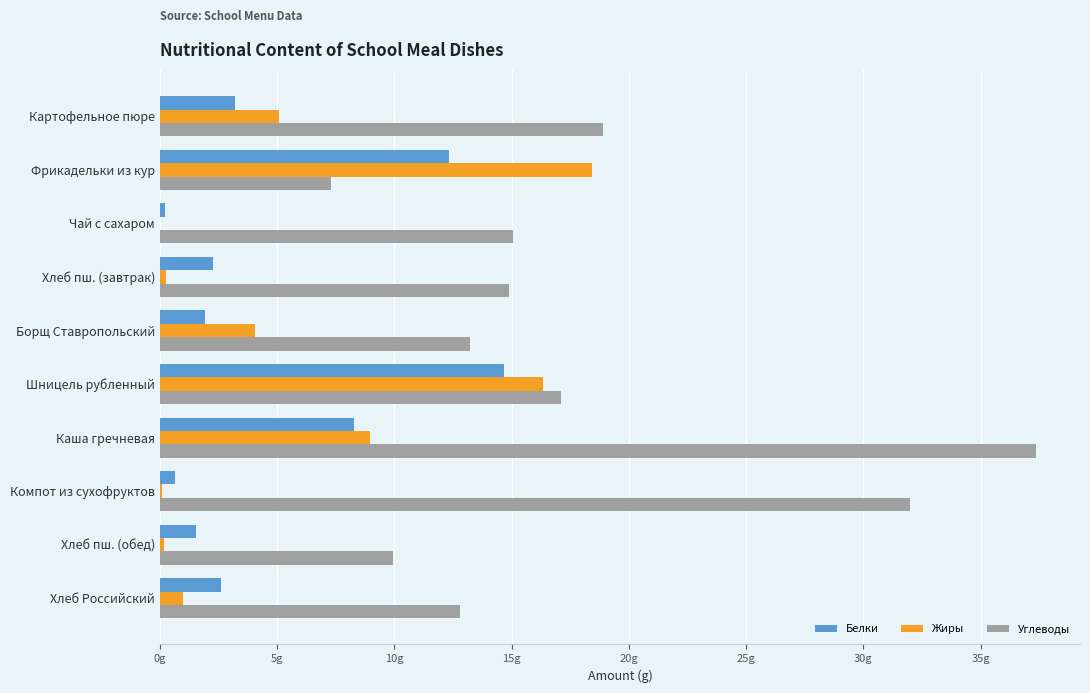

What are all the series names shown in the legend?

Белки, Жиры, Углеводы